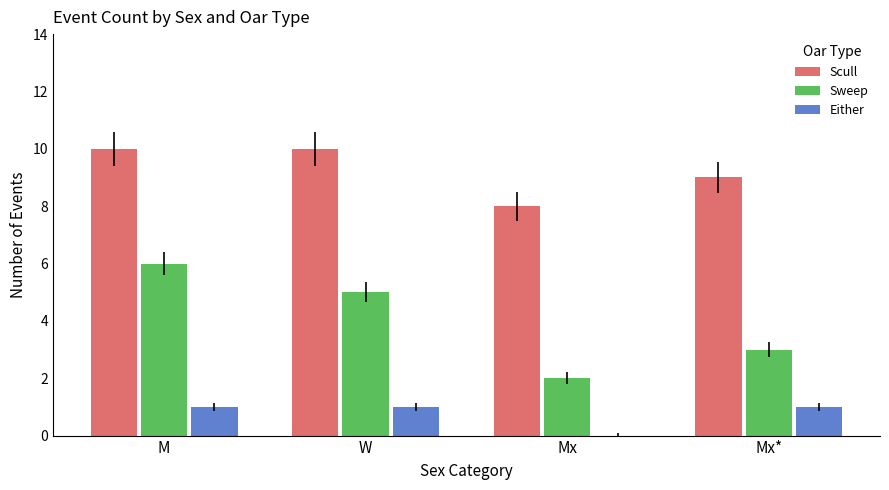

Which series has the largest total across all categories?

Scull